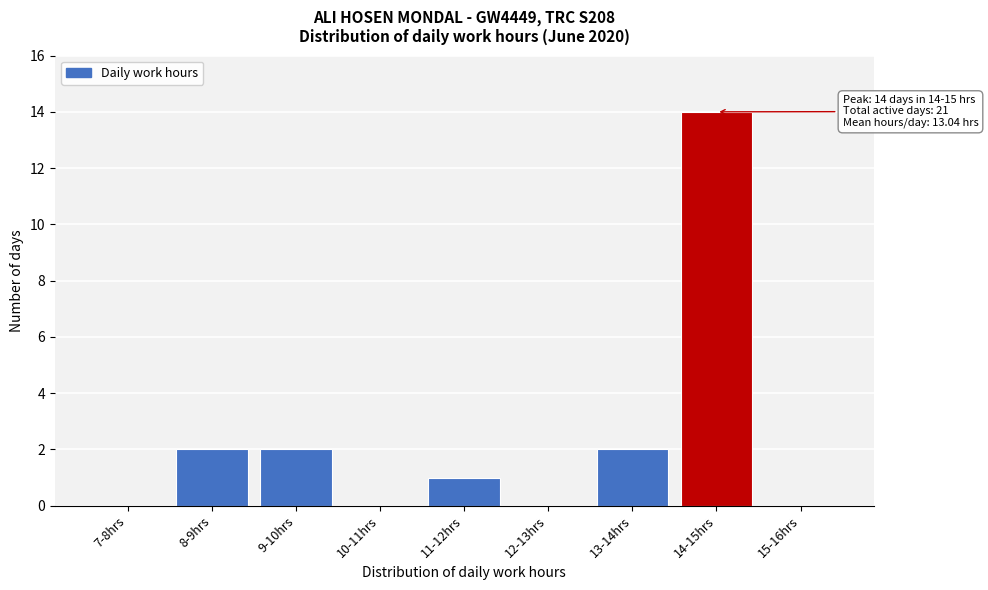

Reading right to left, list all the values displayed in this chart.

15-16hrs=0	14-15hrs=14	13-14hrs=2	12-13hrs=0	11-12hrs=1	10-11hrs=0	9-10hrs=2	8-9hrs=2	7-8hrs=0